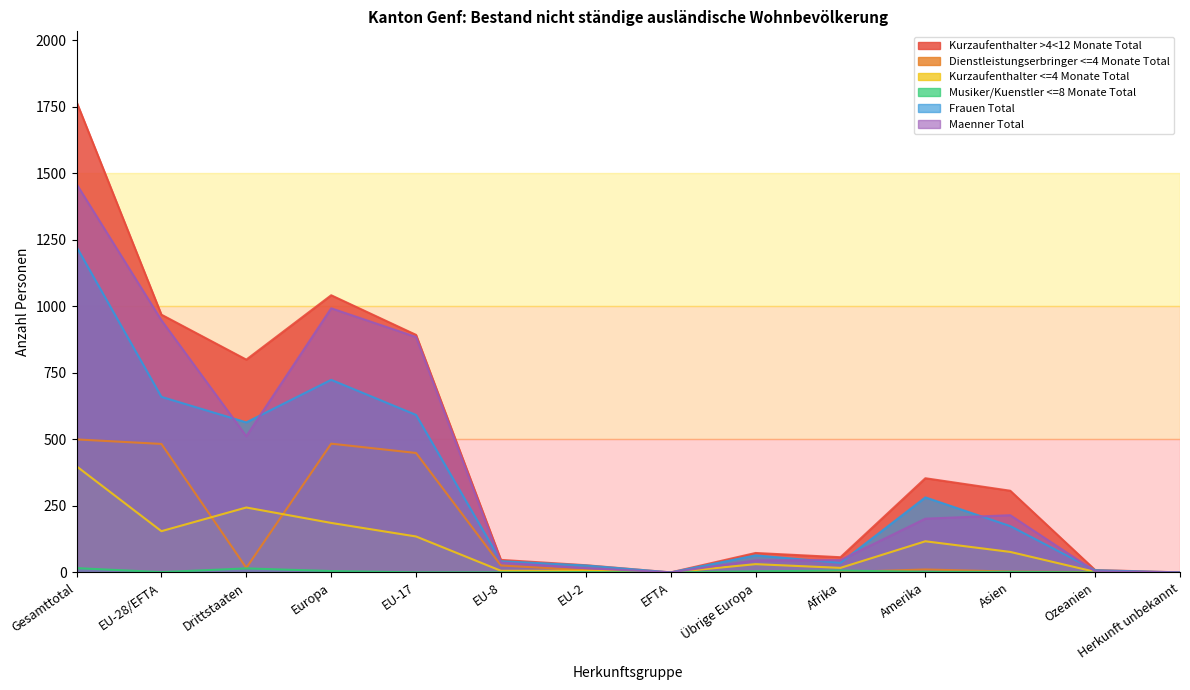

What position from the left is Asien?

12